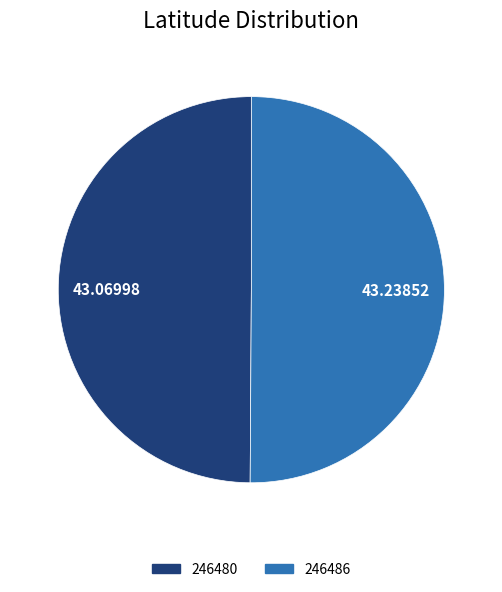

What is the ratio of the value at 246480 to the value at 246486?

1.0